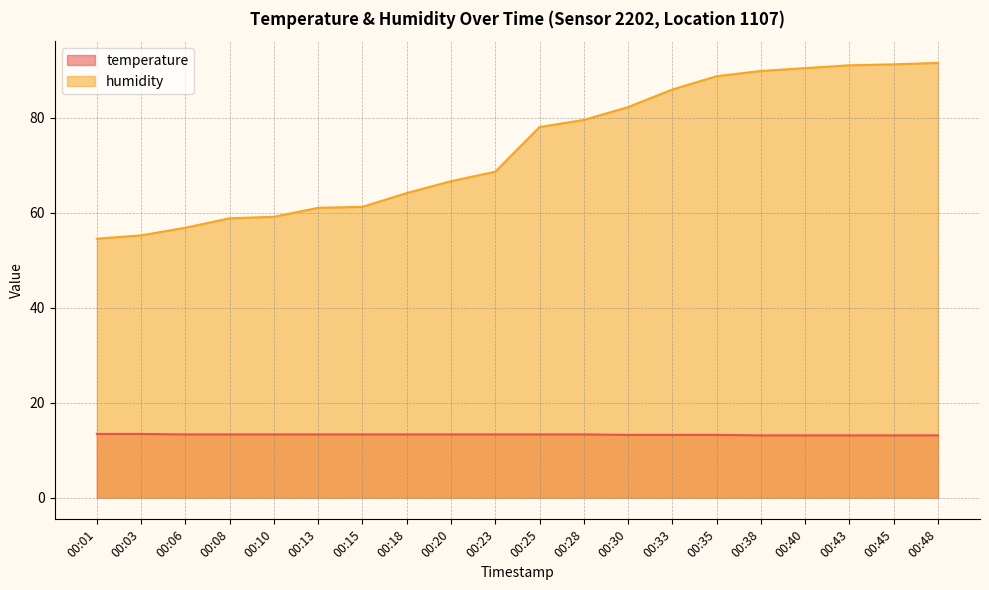

Reading left to right, what are all the values shown in this chart?

temperature: 13.4	13.4	13.3	13.3	13.3	13.3	13.3	13.3	13.3	13.3	13.3	13.3	13.2	13.2	13.2	13.1	13.1	13.1	13.1	13.1
humidity: 54.5	55.2	56.8	58.8	59.1	61.0	61.2	64.1	66.6	68.6	78.0	79.5	82.2	85.9	88.7	89.8	90.4	91.0	91.2	91.5